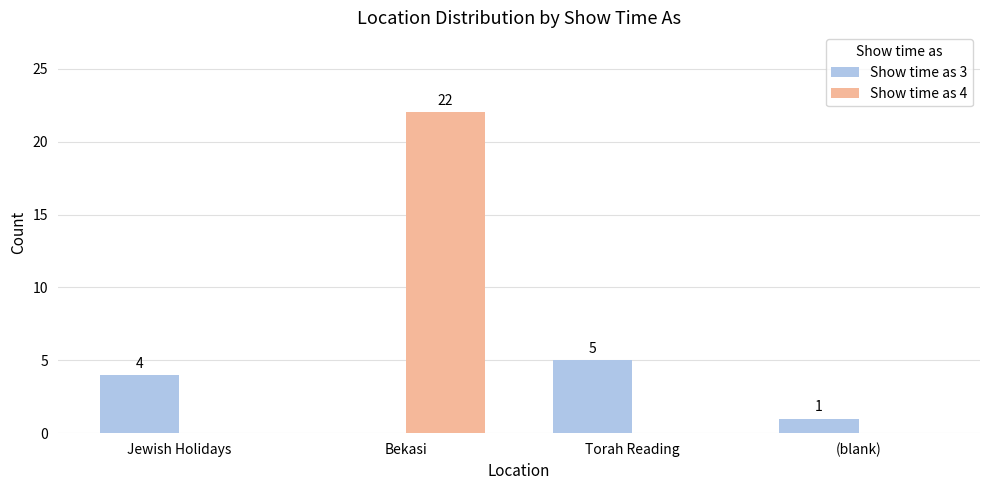

Reading right to left, extract all data points from this chart.

Show time as 3: (blank)=1	Torah Reading=5	Bekasi=0	Jewish Holidays=4
Show time as 4: (blank)=0	Torah Reading=0	Bekasi=22	Jewish Holidays=0